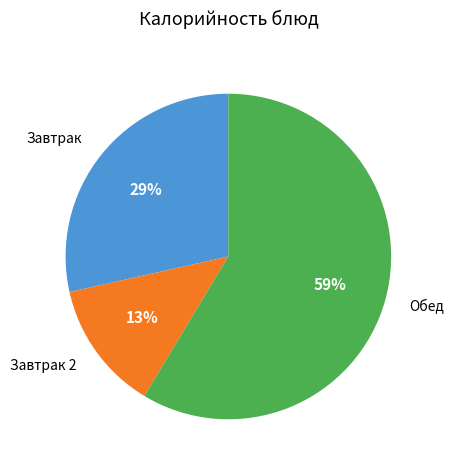

Rank the categories by value from lowest to highest.

Завтрак 2, Завтрак, Обед